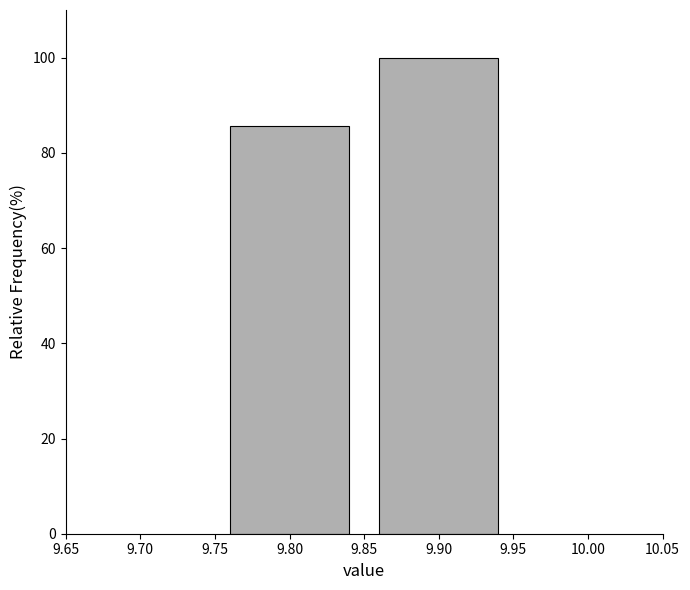

What is the height of the bar covering 9.75 to 9.85 on the x-axis? The values are not printed on the chart, so give them approximately, as read against the axis.

86